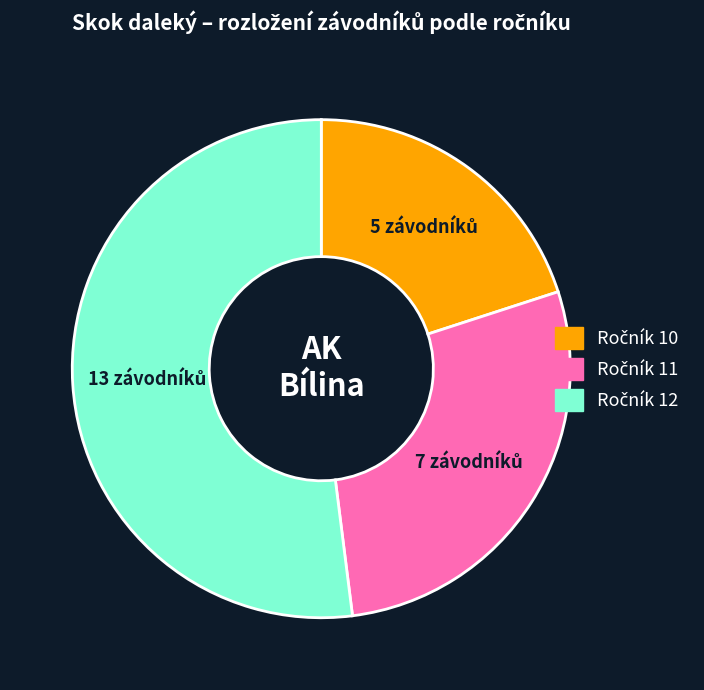

Is there any slice that represents more than half of the pie?

Yes